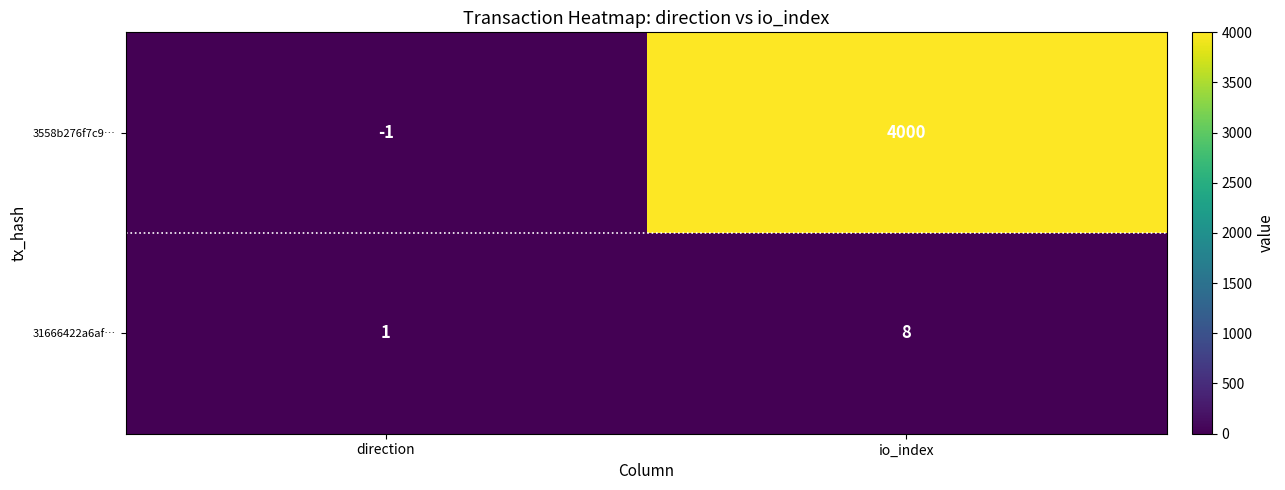

Which category has the highest value in the 3558b276f7c9… series?

io_index